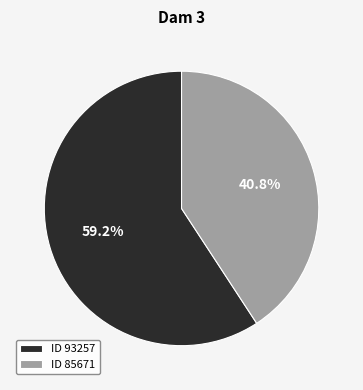

Combined, do ID 85671 and ID 93257 account for over 50%?

Yes